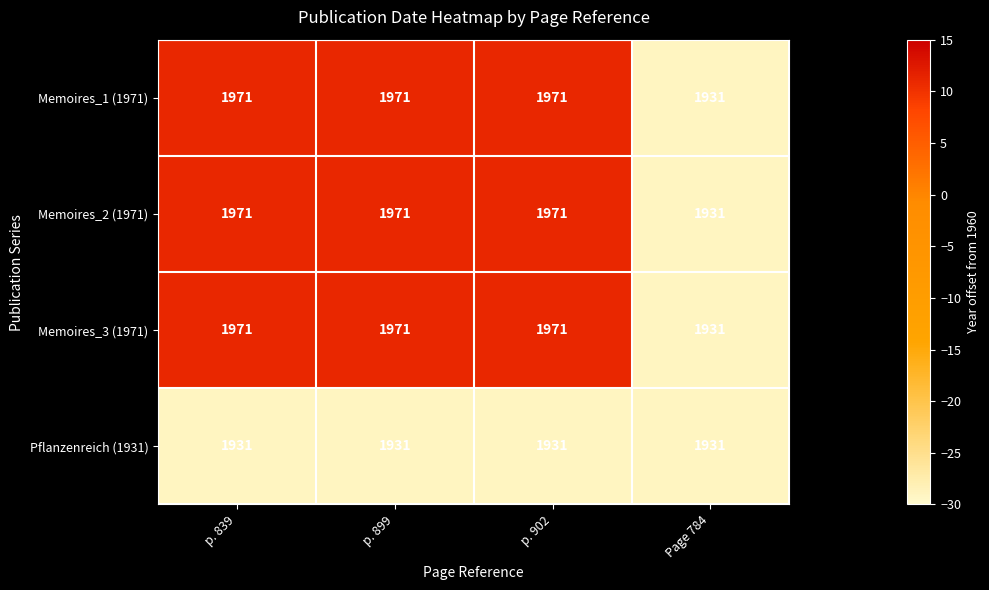

What is the spread (max minus min) of values at p. 899?

40